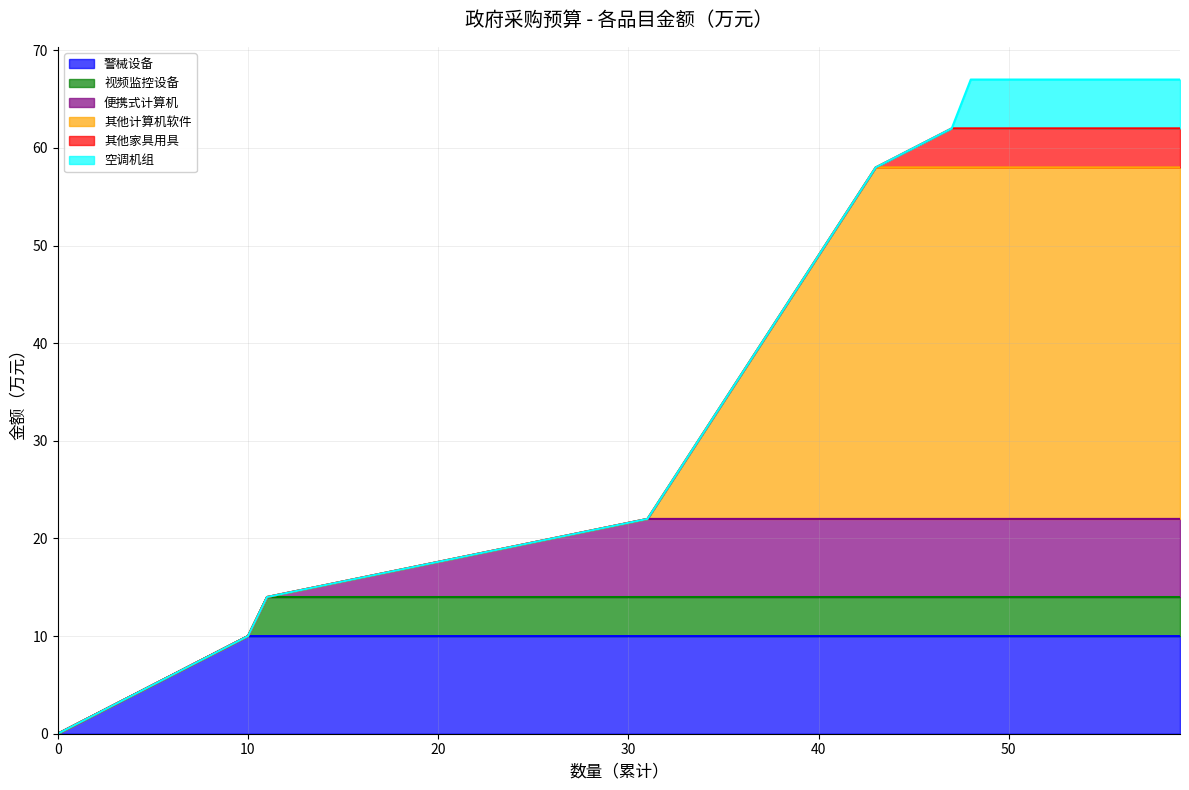

What are all the series names shown in the legend?

警械设备, 视频监控设备, 便携式计算机, 其他计算机软件, 其他家具用具, 空调机组